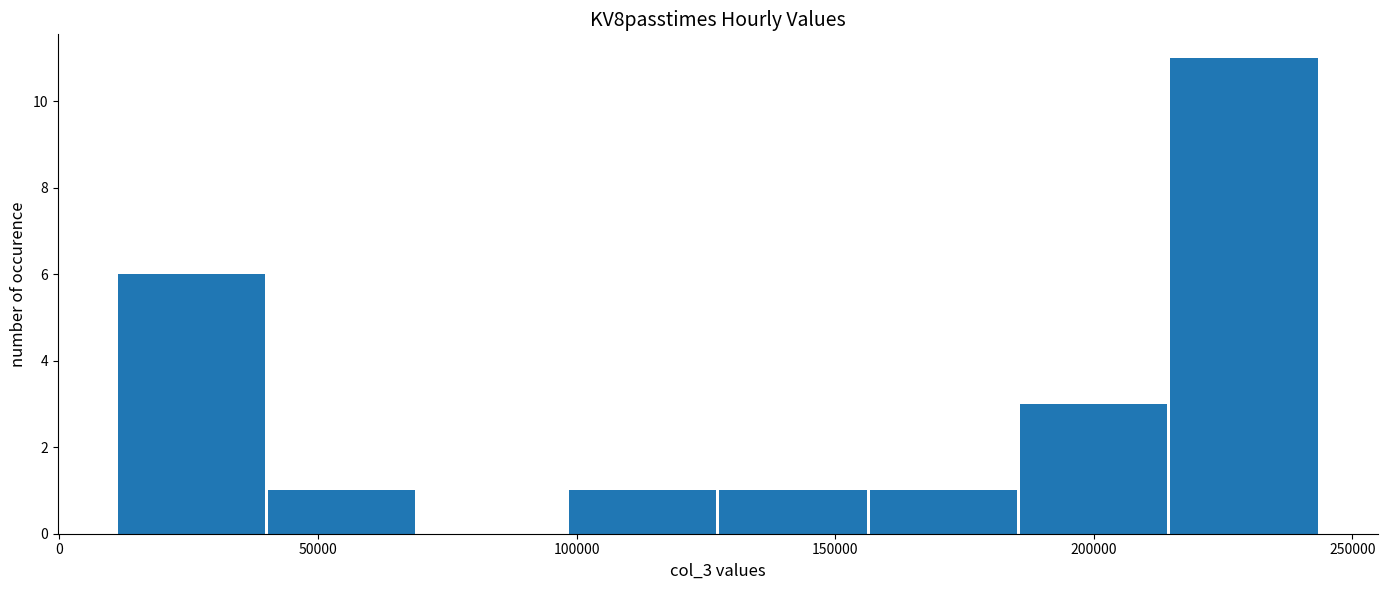

Over which range of the x-axis is the bar tallest?

215000 to 245000